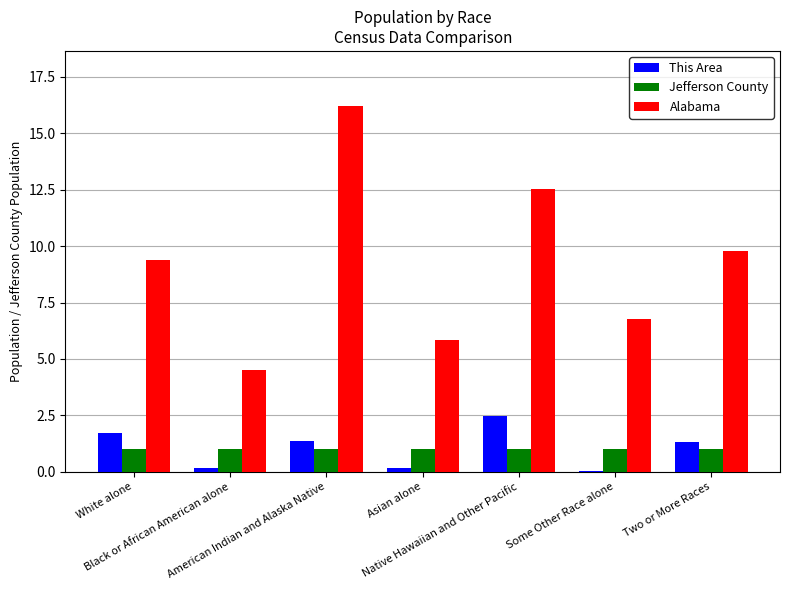

What is the greatest value displayed?

16.2